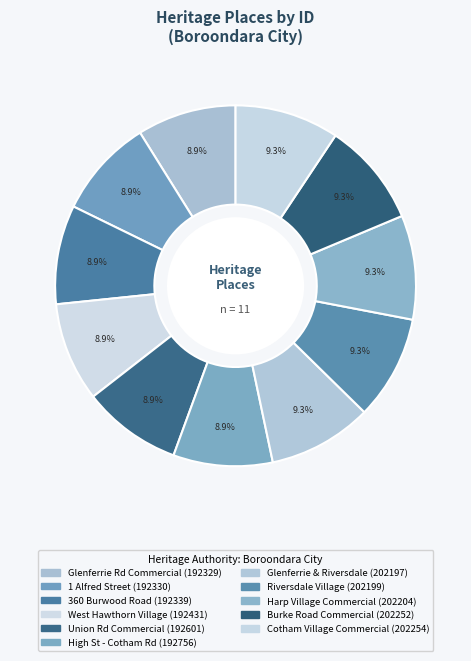

How many slices are in this pie chart?

11